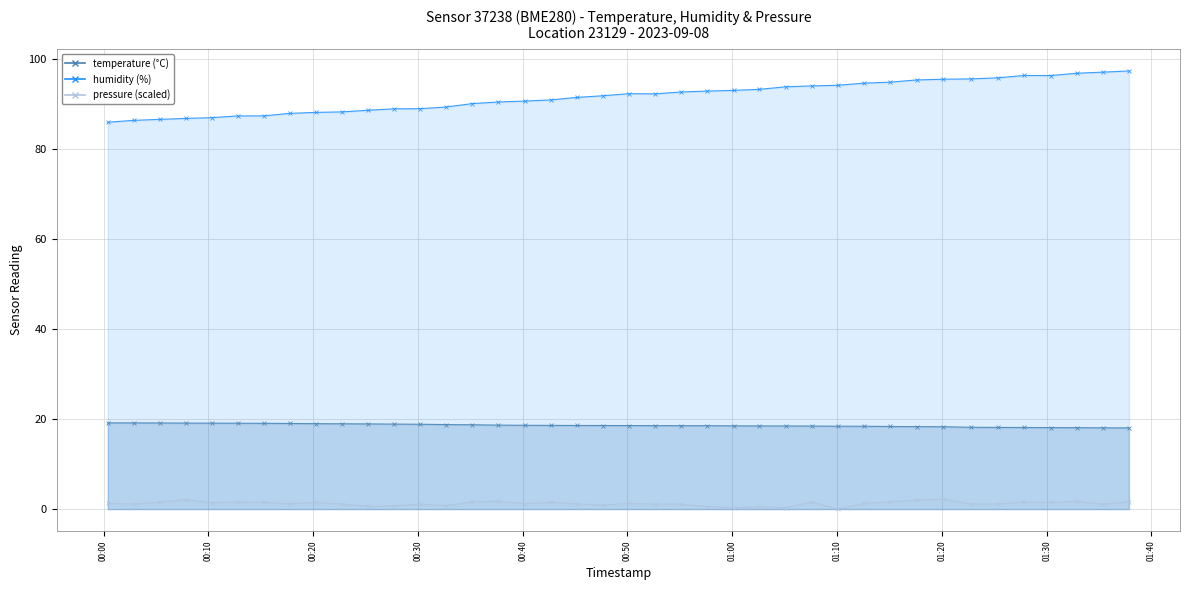

What is the average value of the pressure_scaled series?

1.2